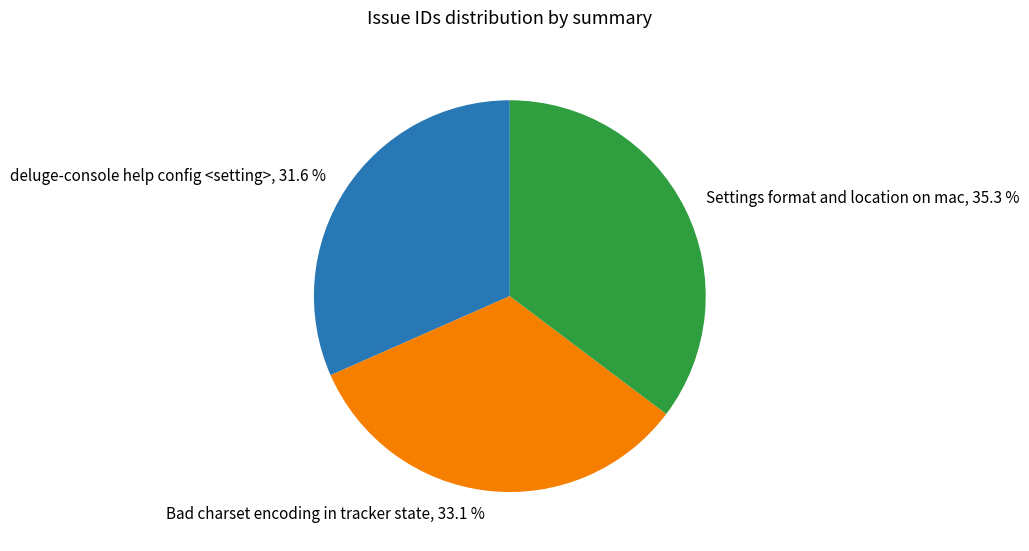

How much of the chart is everything except deluge-console help config <setting>?

68.4%